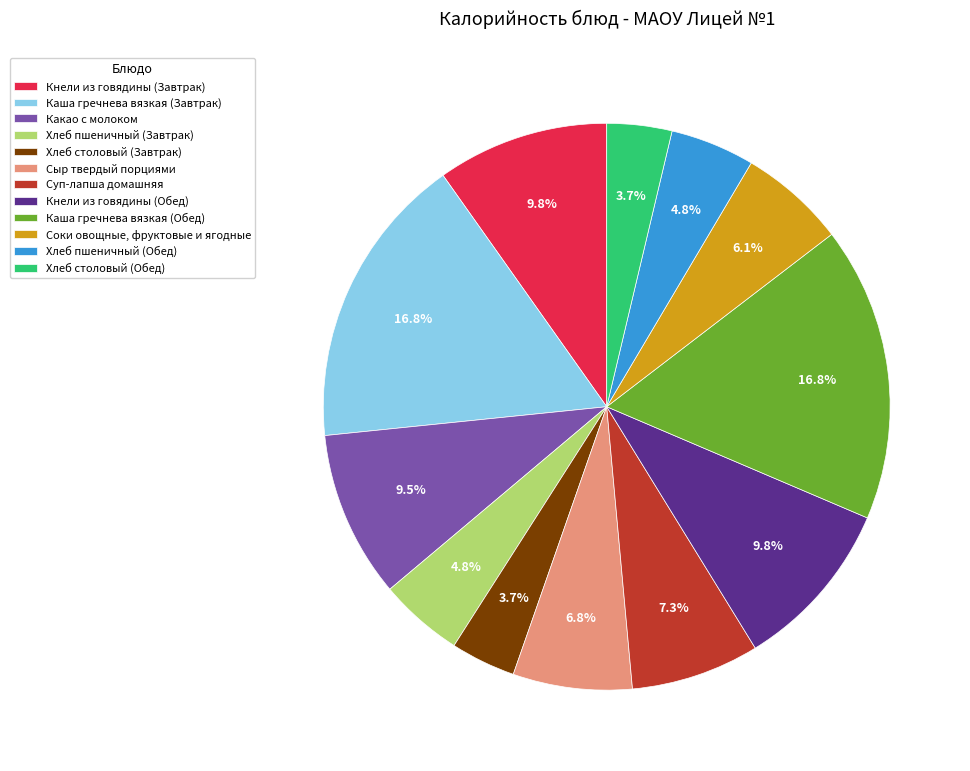

What percentage do Хлеб пшеничный (Обед) and Хлеб пшеничный (Завтрак) together represent?

9.6%